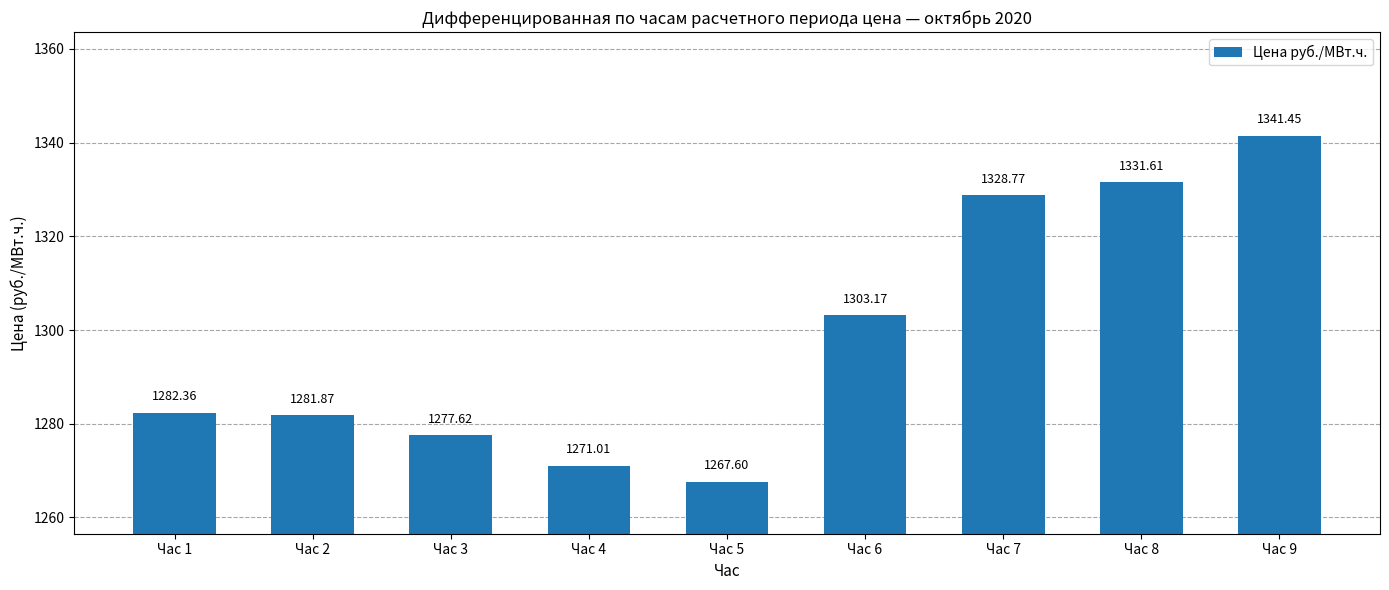

True or false: the data shows 1735.7 at Час 6.

False